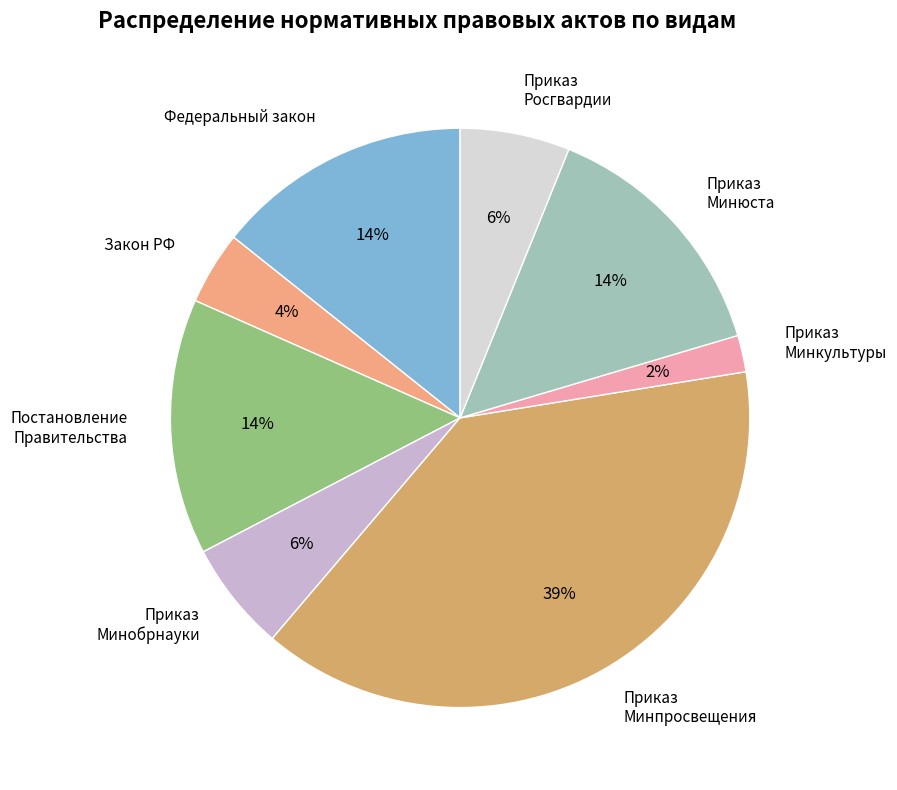

Is it true that Приказ Минобрнауки is 6% of the pie?

True